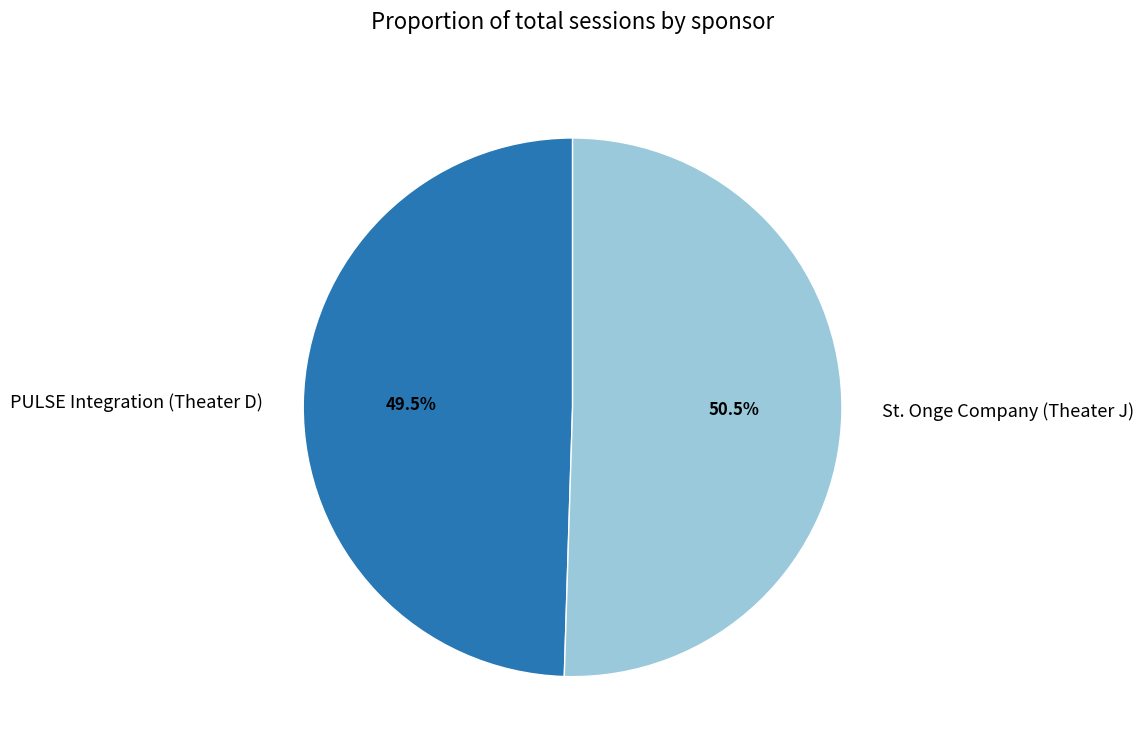

Which slice is the largest?

St. Onge Company (Theater J)